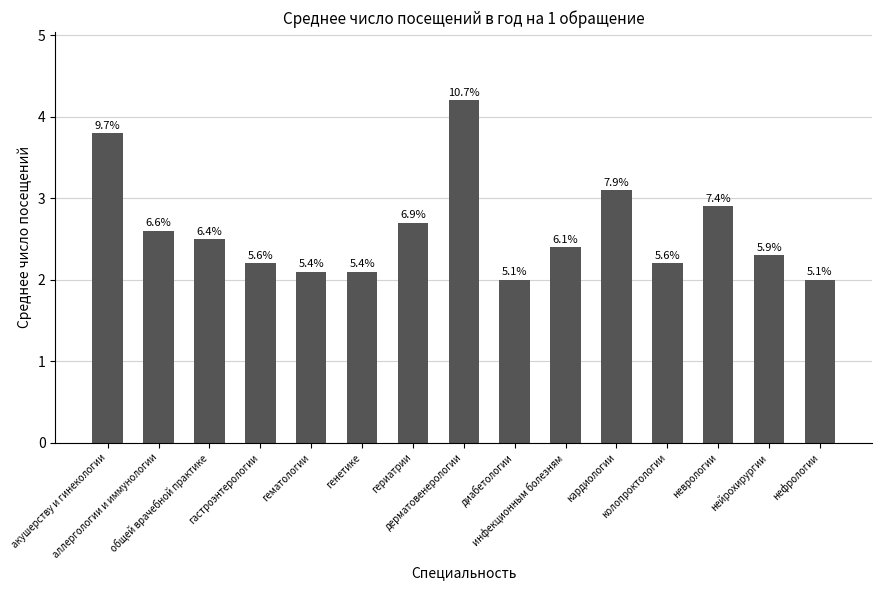

What is the average value?

2.6